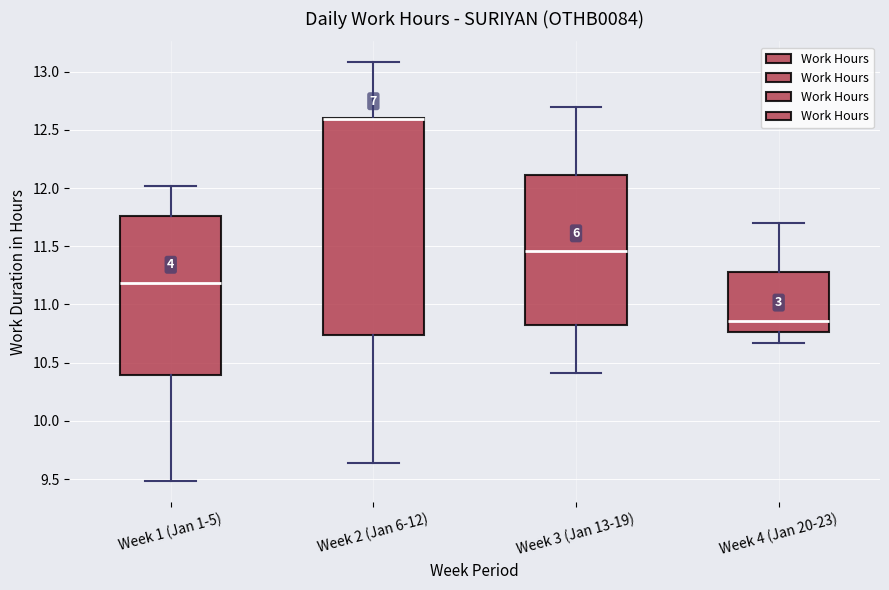

Reading left to right, transcribe this box plot: for each box, give where its median line is, the range the box spans, and where its two whiskers end, as read against the y-axis. The values are not printed on the chart, so give them approximately, as read against the axis.

Week 1 (Jan 1-5): median 11.20, box 10.40 to 11.75, whiskers 9.50 to 12.00
Week 2 (Jan 6-12): median 12.60 (drawn on the box's upper edge), box 10.75 to 12.60, whiskers 9.65 to 13.10
Week 3 (Jan 13-19): median 11.45, box 10.85 to 12.10, whiskers 10.40 to 12.70
Week 4 (Jan 20-23): median 10.85, box 10.75 to 11.30, whiskers 10.65 to 11.70